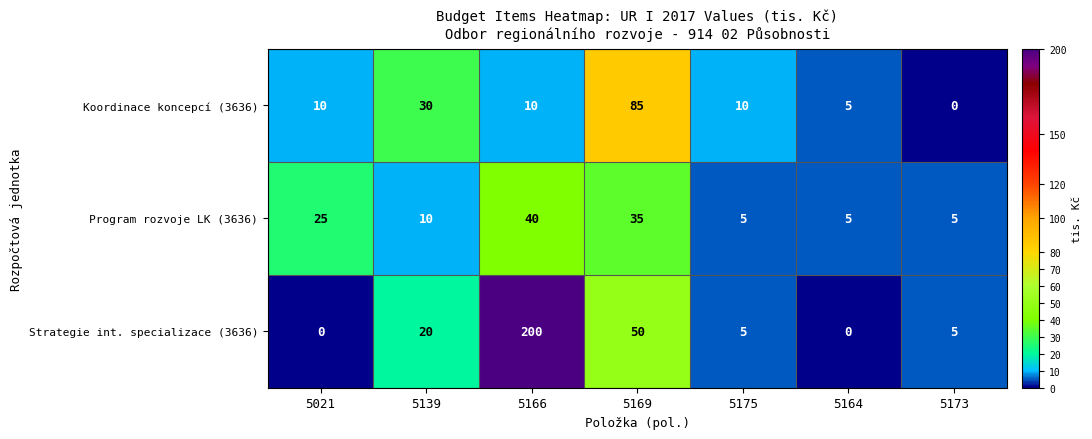

The Koordinace koncepcí (3636) series shows 52 at 5139. True or false?

False